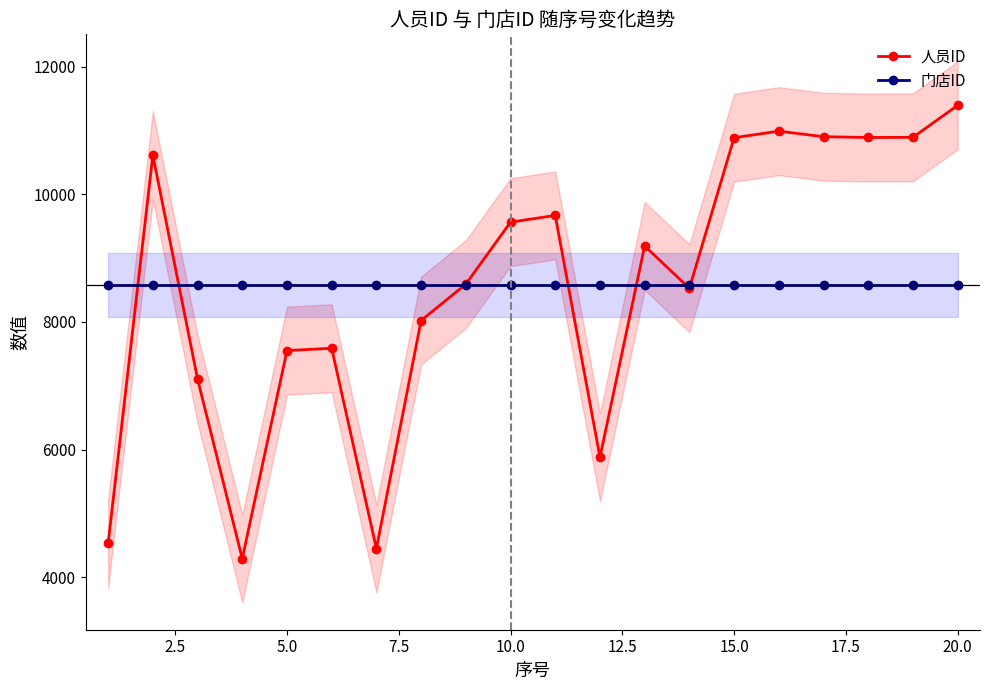

What is the value of the 门店ID point at the 2nd from the left?

8576.1